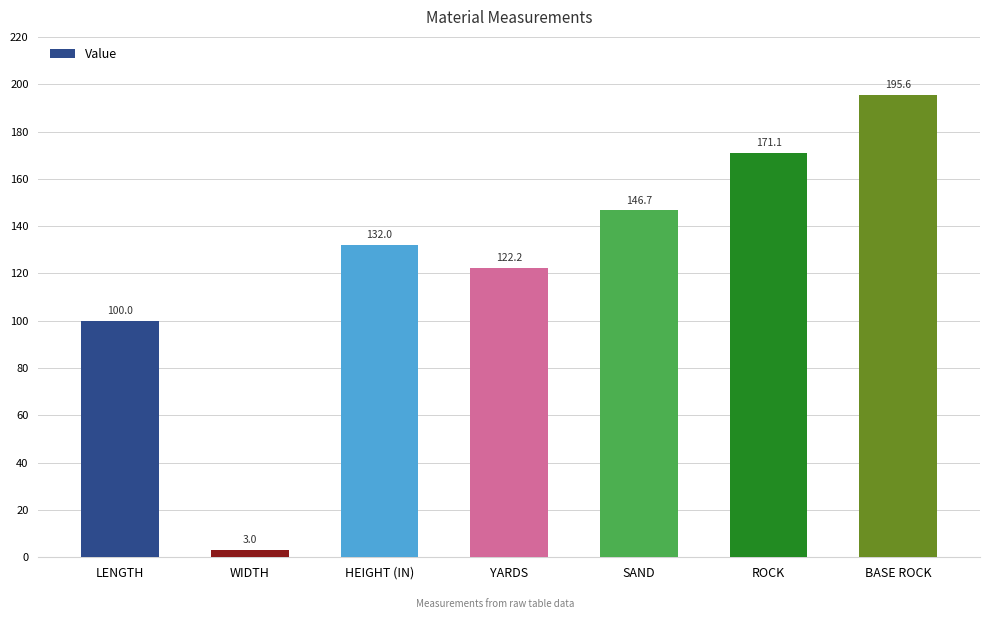

List the labels in order of value, smallest first.

WIDTH, LENGTH, YARDS, HEIGHT (IN), SAND, ROCK, BASE ROCK